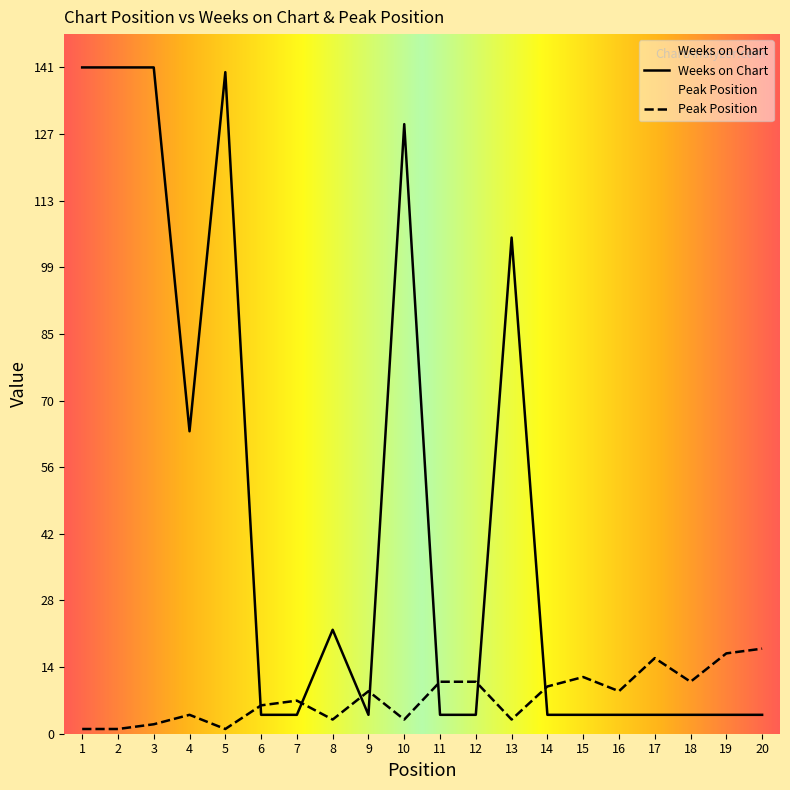

At how many categories does at least one series exceed 42?

7